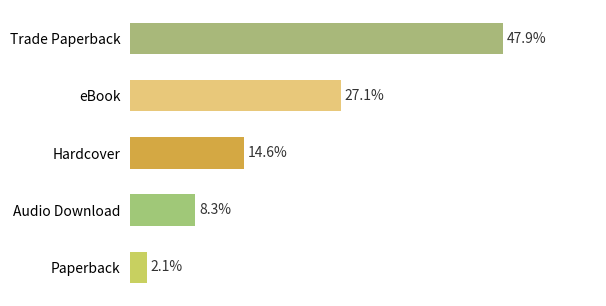

At which label is the value closest to 25?

eBook